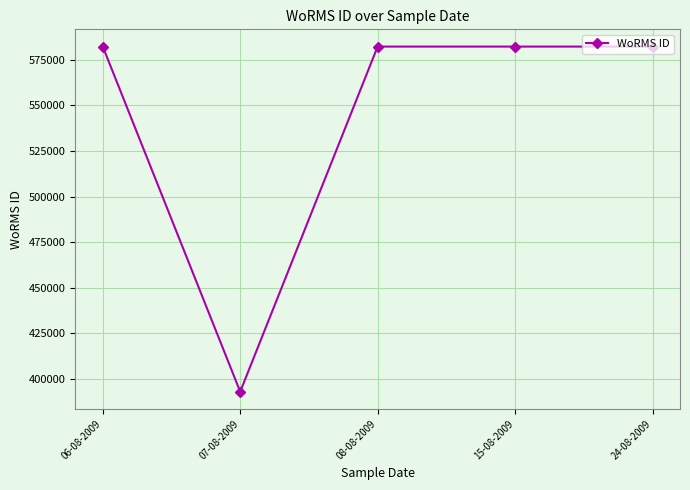

Count the number of data series in this chart.

1